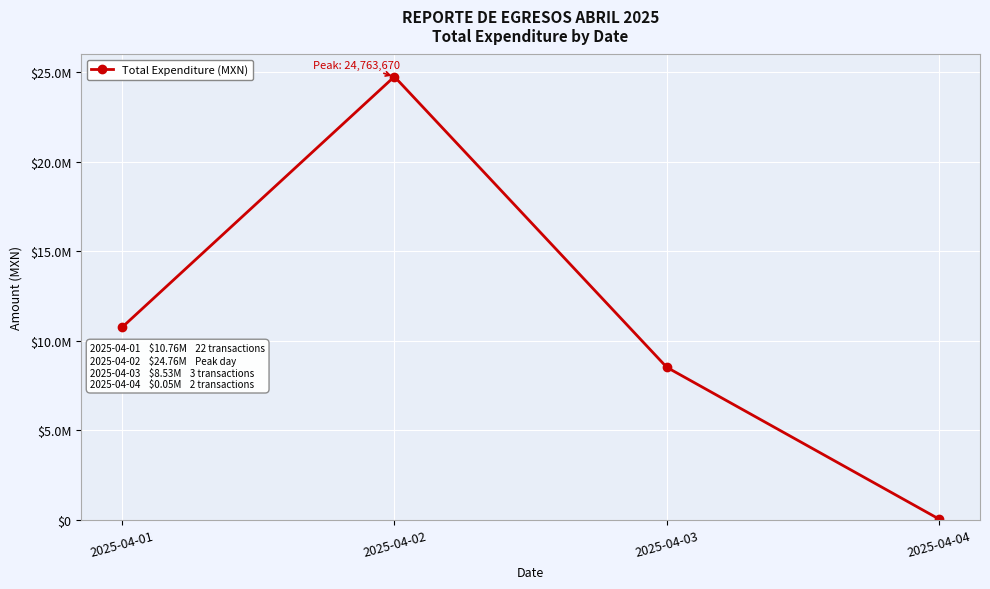

Where is the first local maximum?

2025-04-02